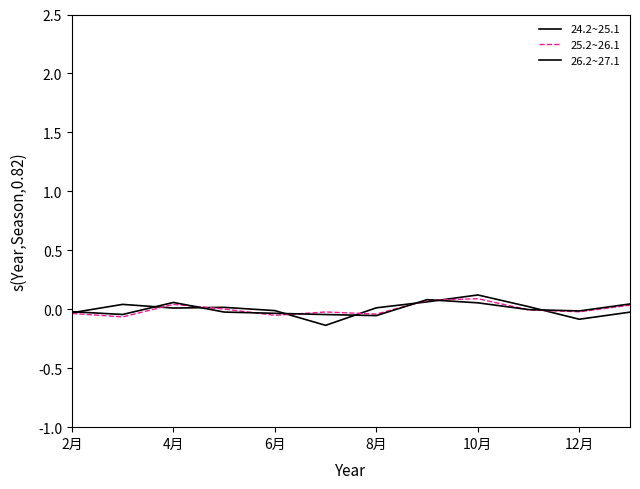

At which label does 24.2~25.1 first exceed 0?

4月